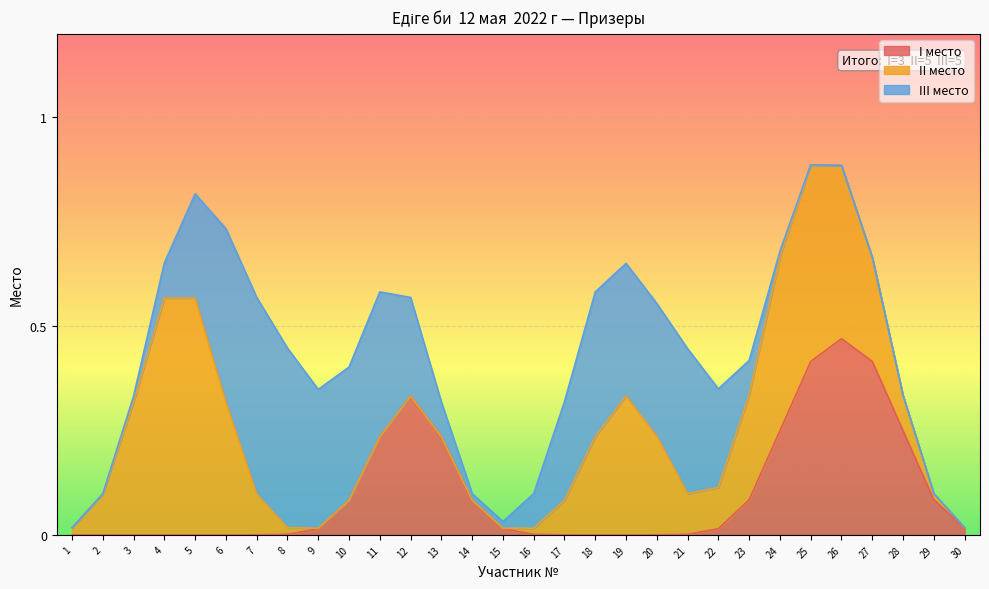

Is it true that I место equals 0.1 at 24?

False